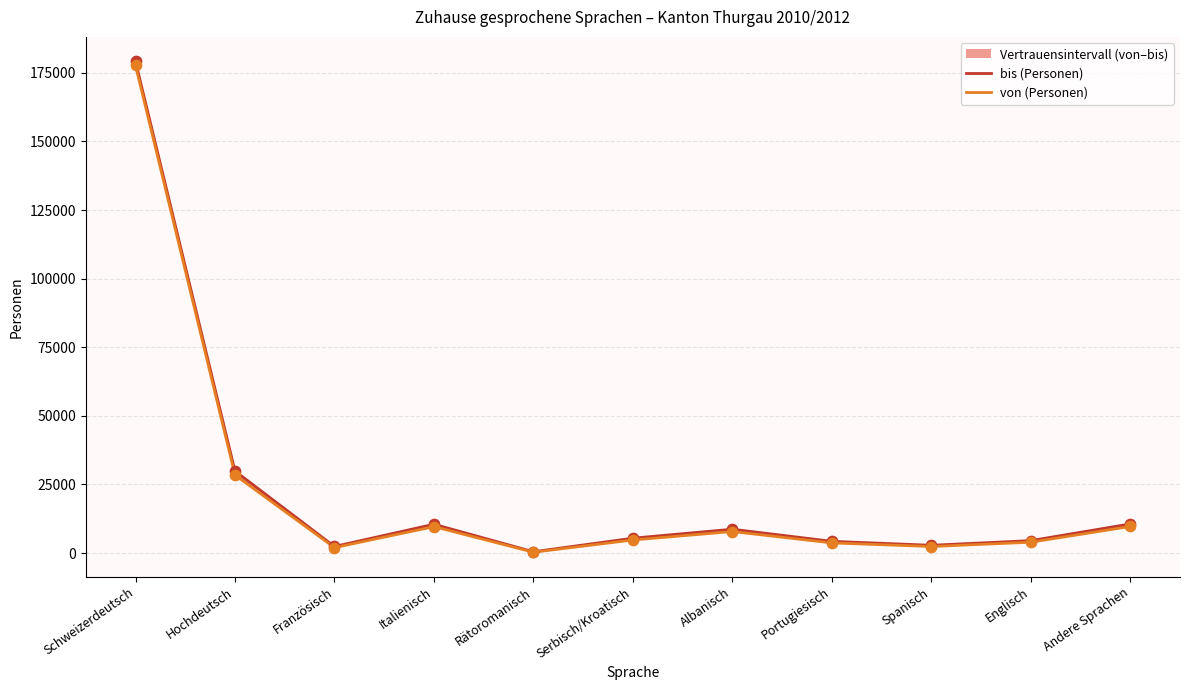

What are all the series names shown in the legend?

bis (Personen), von (Personen)